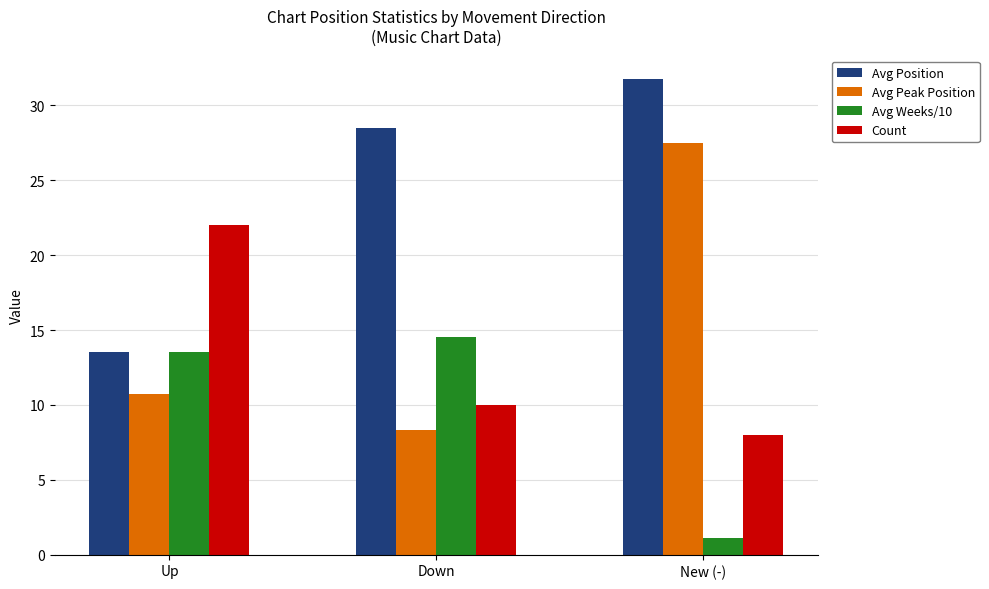

True or false: Avg Peak Position has a value of 11.4 at New (-).

False